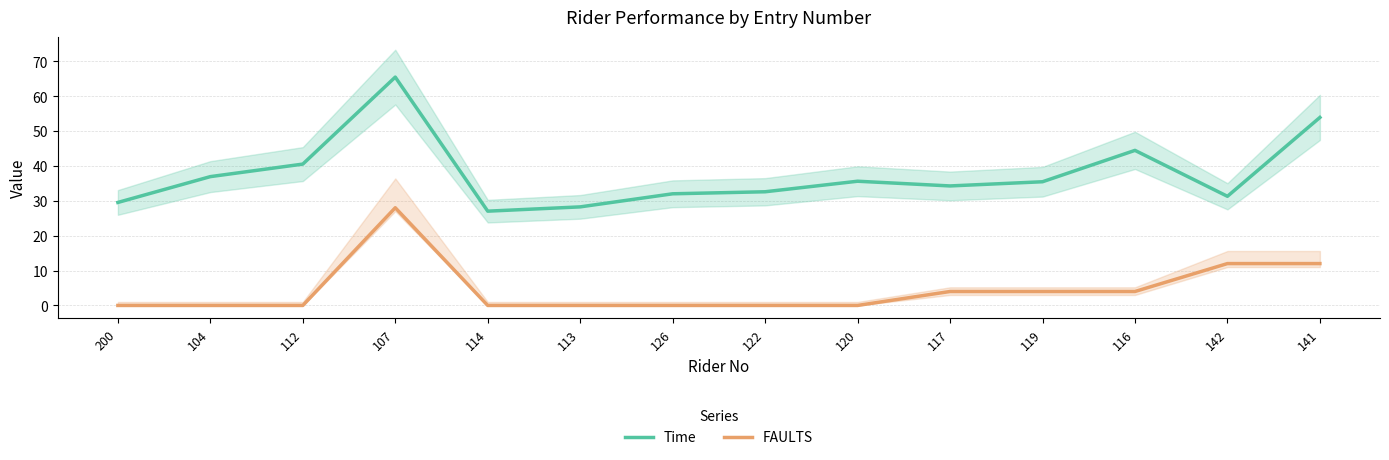

Reading left to right, transcribe all the data shown in this chart.

Time: 200=29.5	104=36.9	112=40.5	107=65.4	114=27.0	113=28.2	126=32.0	122=32.6	120=35.6	117=34.2	119=35.5	116=44.4	142=31.3	141=53.9
FAULTS: 200=0.0	104=0.0	112=0.0	107=28.0	114=0.0	113=0.0	126=0.0	122=0.0	120=0.0	117=4.0	119=4.0	116=4.0	142=12.0	141=12.0